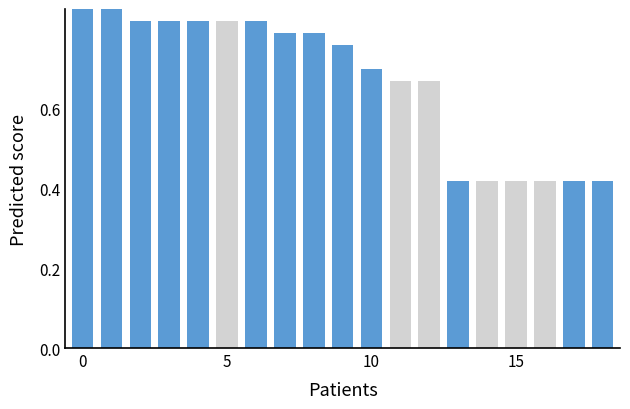

Between 8 and 16, which is larger?

8